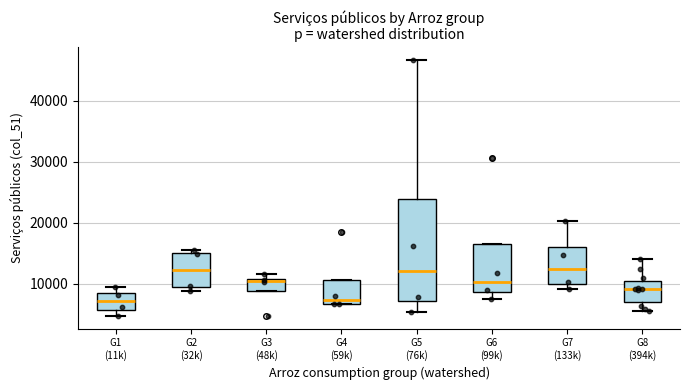

Reading left to right, read every box against the y-axis: the position of its median line, the range the box covers, and the ends of its whiskers. The values are not printed on the chart, so give them approximately, as read against the axis.

G1 (11k): median 7000, box 6000 to 8000, whiskers 5000 to 9000
G2 (32k): median 12000, box 9000 to 15000, whiskers 9000 (just below the box's lower edge) to 16000
G3 (48k): median 10000, box 9000 to 11000, whiskers 9000 to 12000
G4 (59k): median 7000 (just above the box's lower edge), box 7000 to 11000, whiskers 7000 to 11000
G5 (76k): median 12000, box 7000 to 24000, whiskers 5000 to 47000
G6 (99k): median 10000, box 9000 to 16000, whiskers 7000 to 16000
G7 (133k): median 12000, box 10000 to 16000, whiskers 9000 to 20000
G8 (394k): median 9000, box 7000 to 10000, whiskers 5000 to 14000